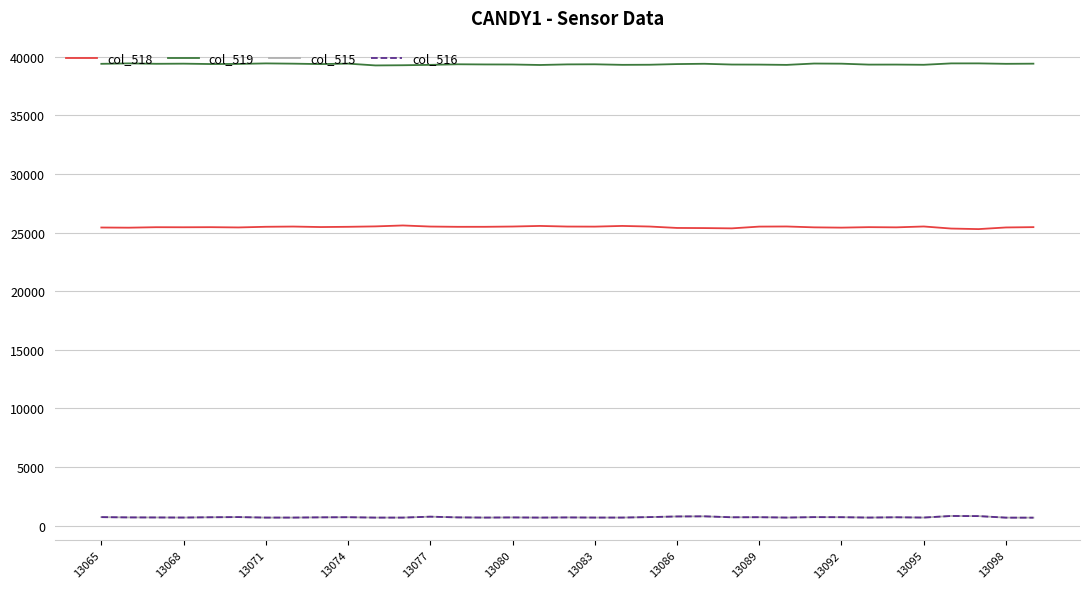

True or false: col_519 and col_516 intersect in this chart.

False